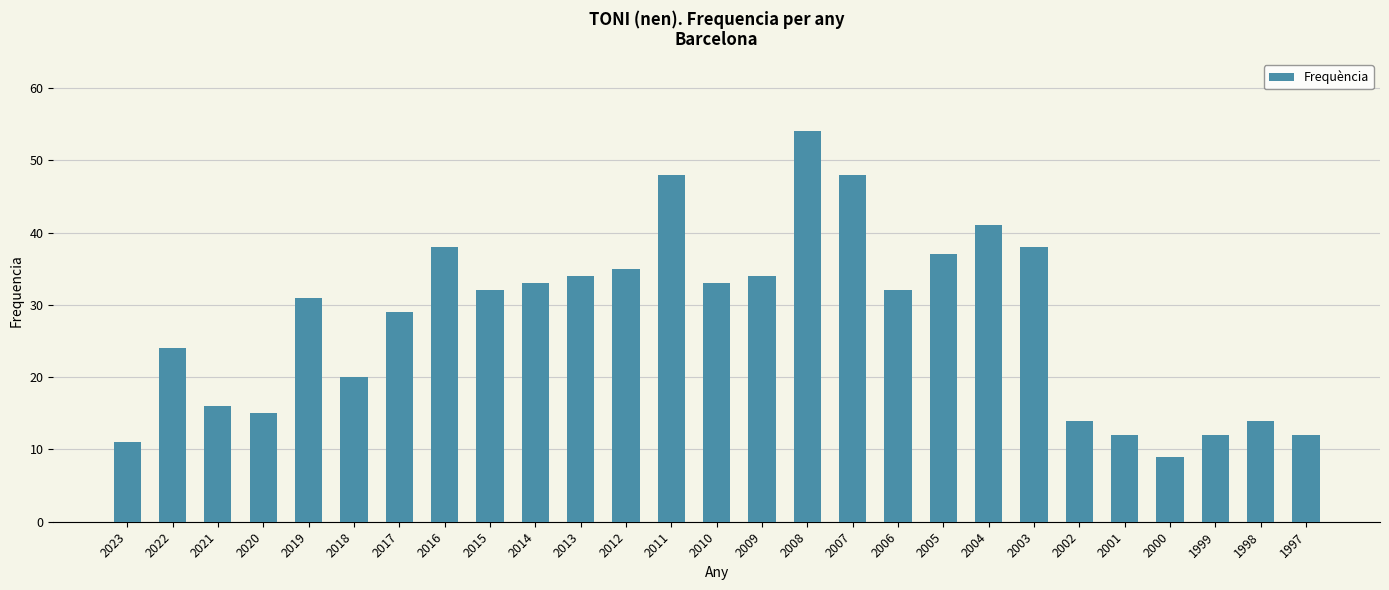

Which label corresponds to the smallest value in the chart?

2000